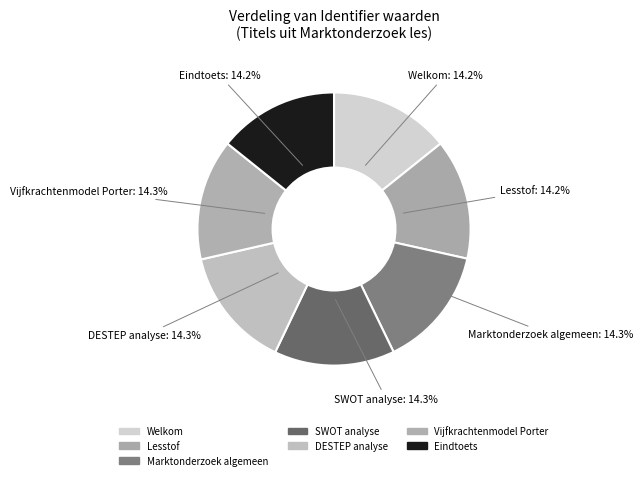

How much of the chart is everything except Welkom?

85.8%